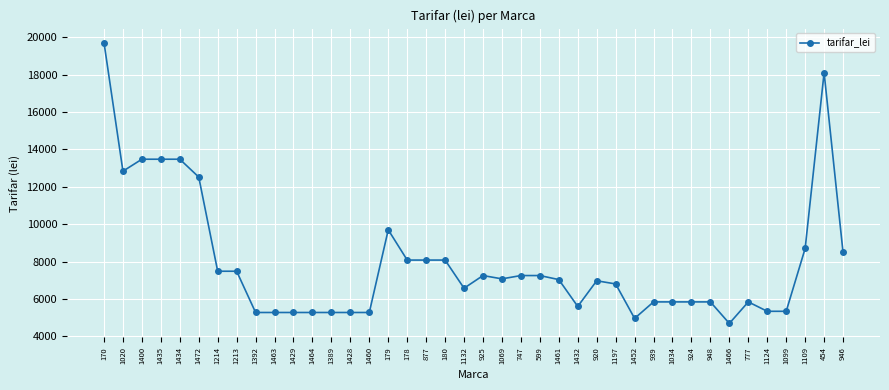

What position from the left is 877?

18